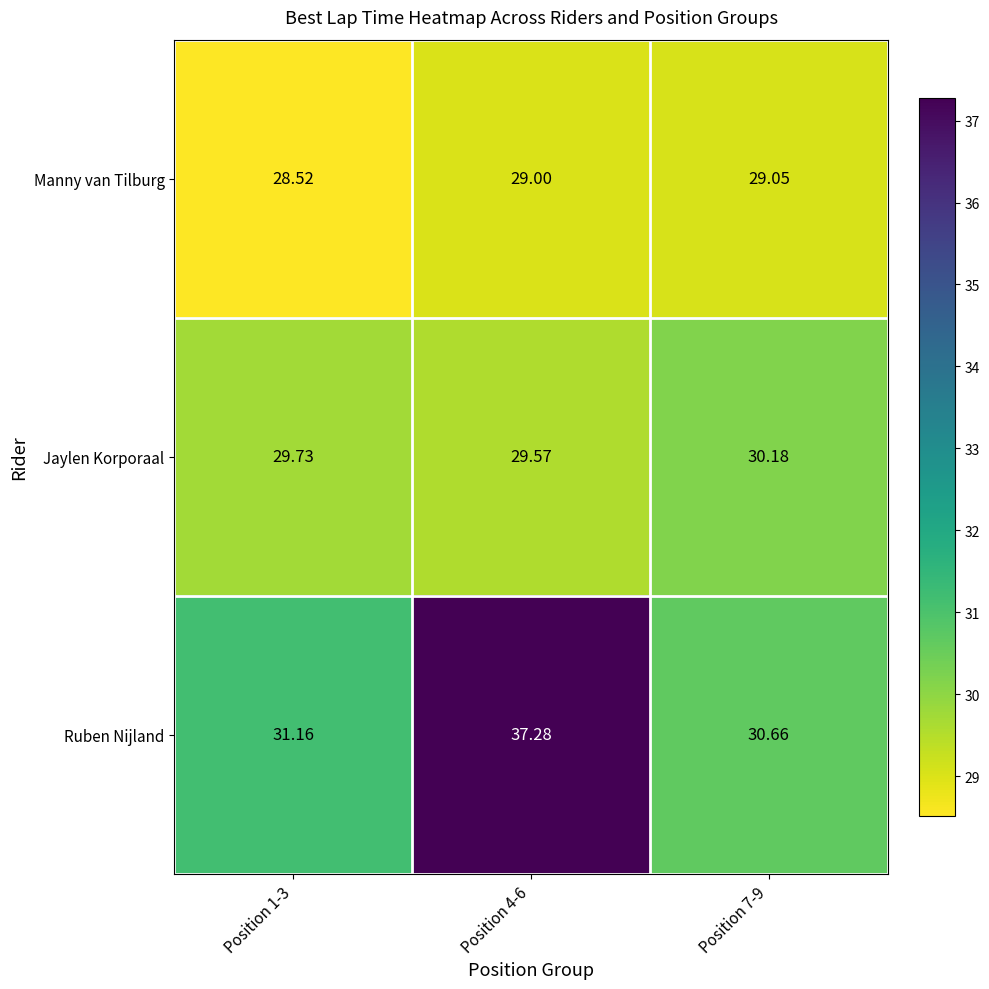

Rank the series by their maximum value, from lowest to highest.

Manny van Tilburg, Jaylen Korporaal, Ruben Nijland